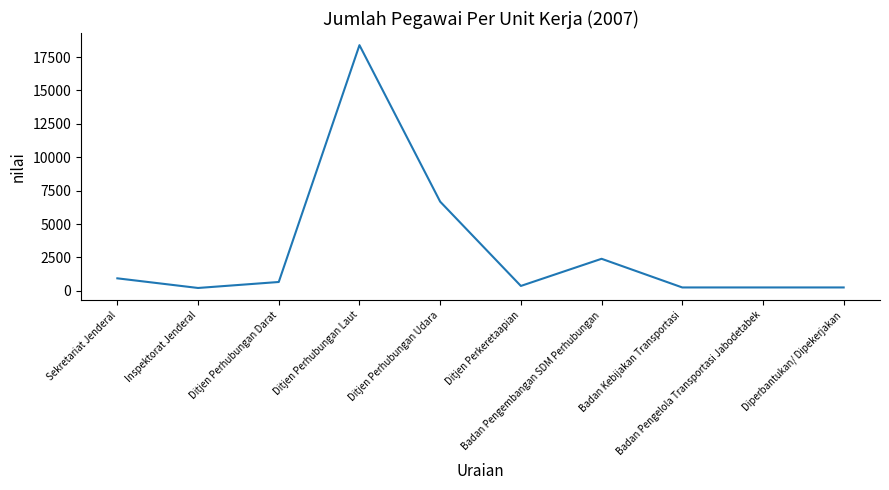

Approximately how many times larger is the value at Ditjen Perhubungan Udara compared to Badan Pengelola Transportasi Jabodetabek?

26.5